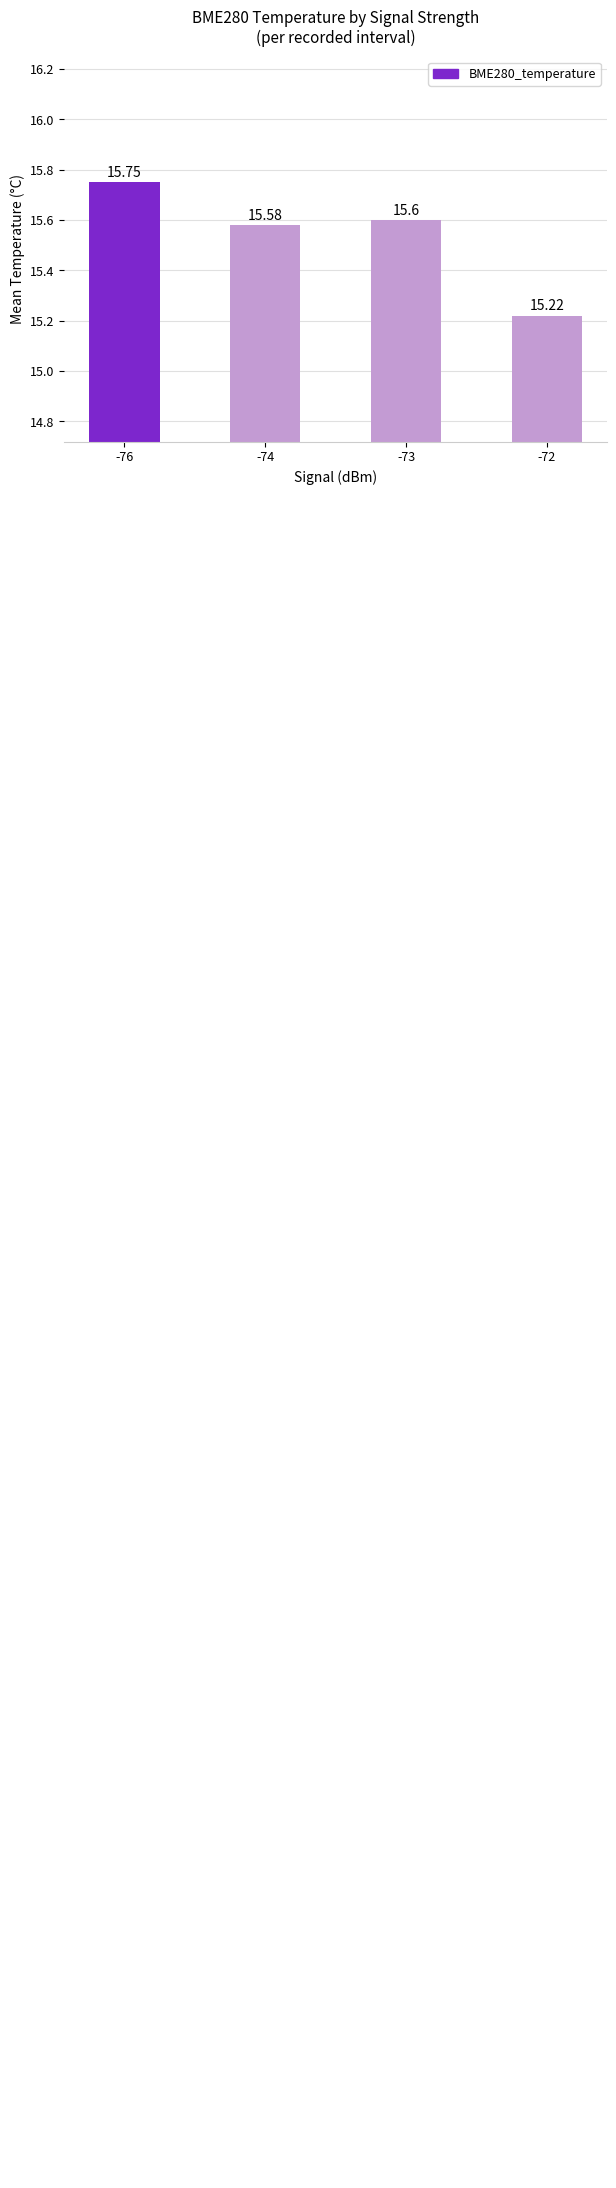

What is the smallest value displayed?

15.2